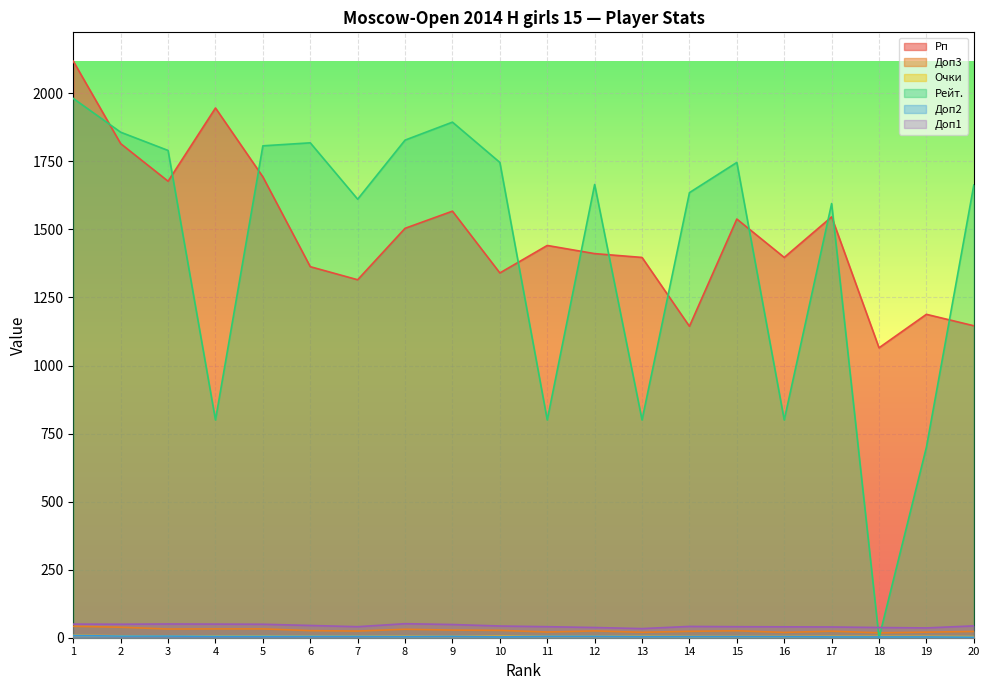

What is the total value across all series at 11?

2312.5